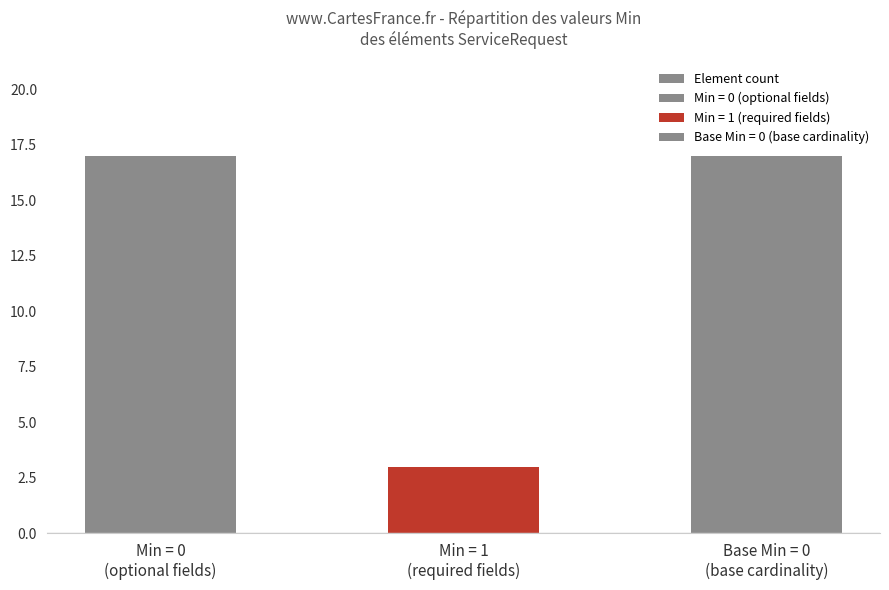

Reading right to left, extract all data points from this chart.

17	3	17